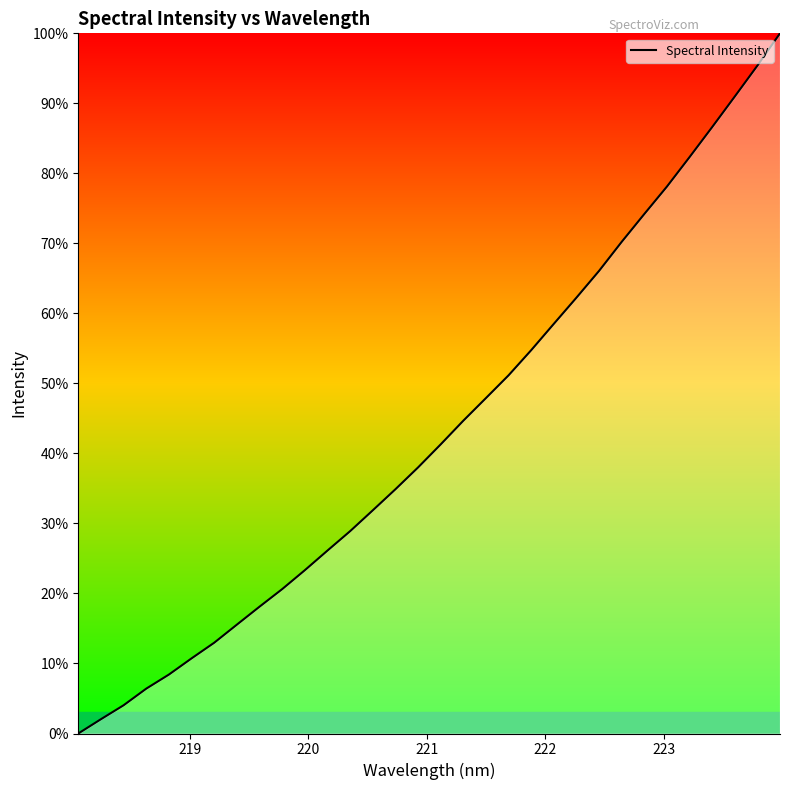

What is the greatest value displayed?

100.0